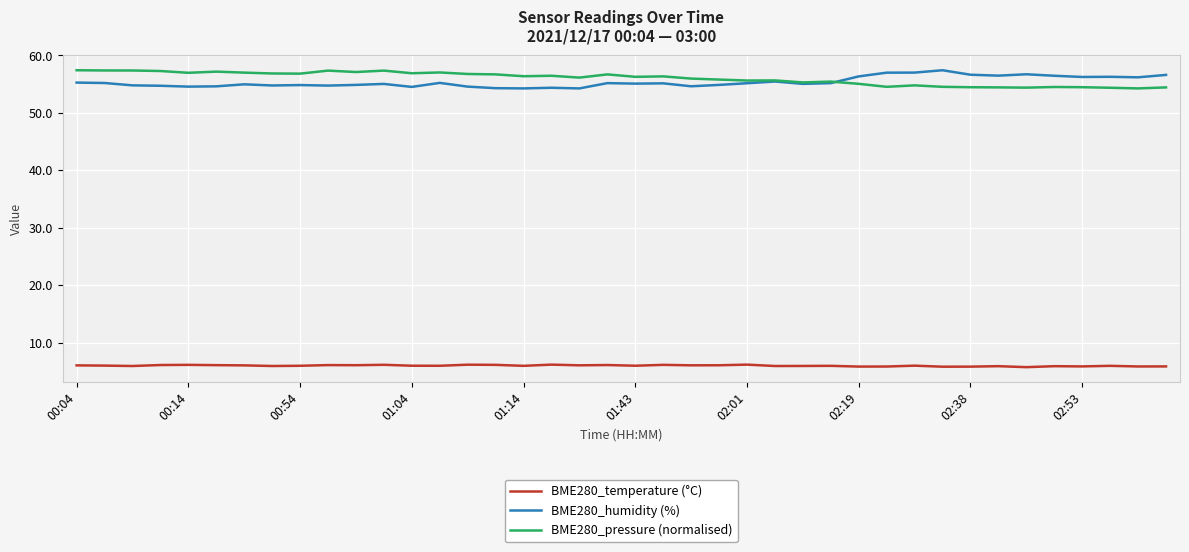

What is the difference between the second highest and second lowest values in the BME280_pressure (normalised) series?

3.0